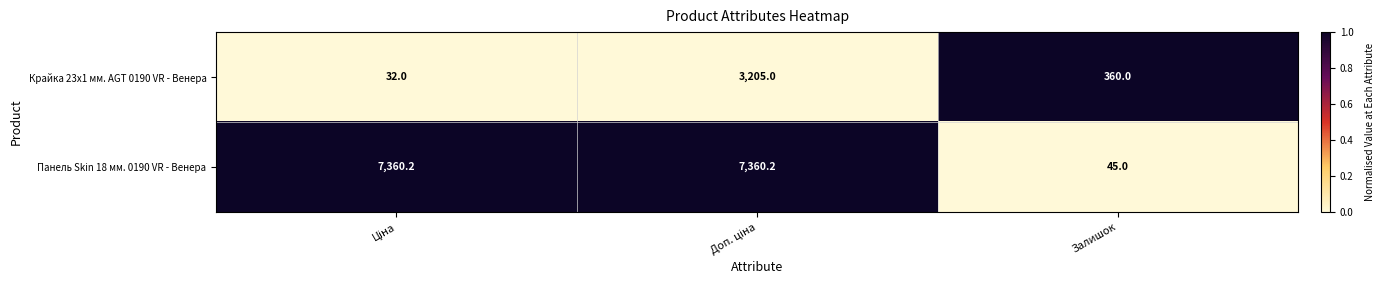

What is the highest value of the Панель Skin 18 мм. 0190 VR - Венера series?

7360.2